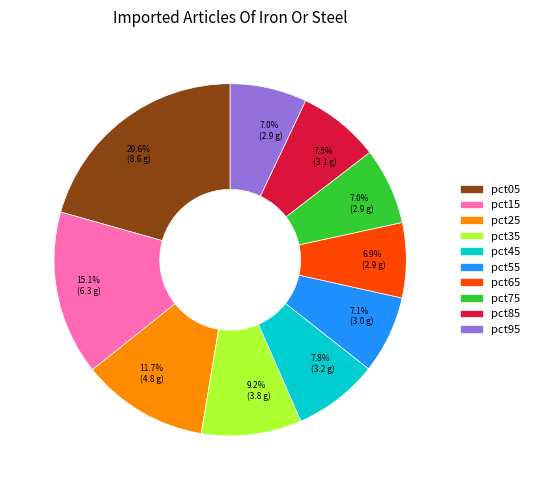

What is the ratio of the value at pct85 to the value at pct25?

0.6